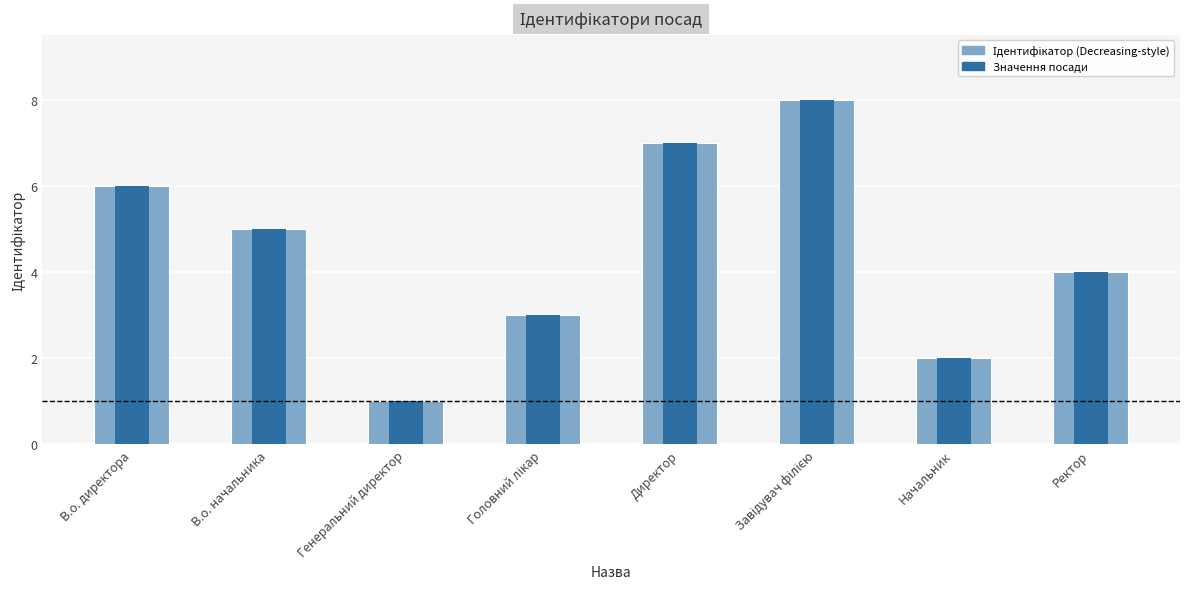

What is the smallest value displayed?

1